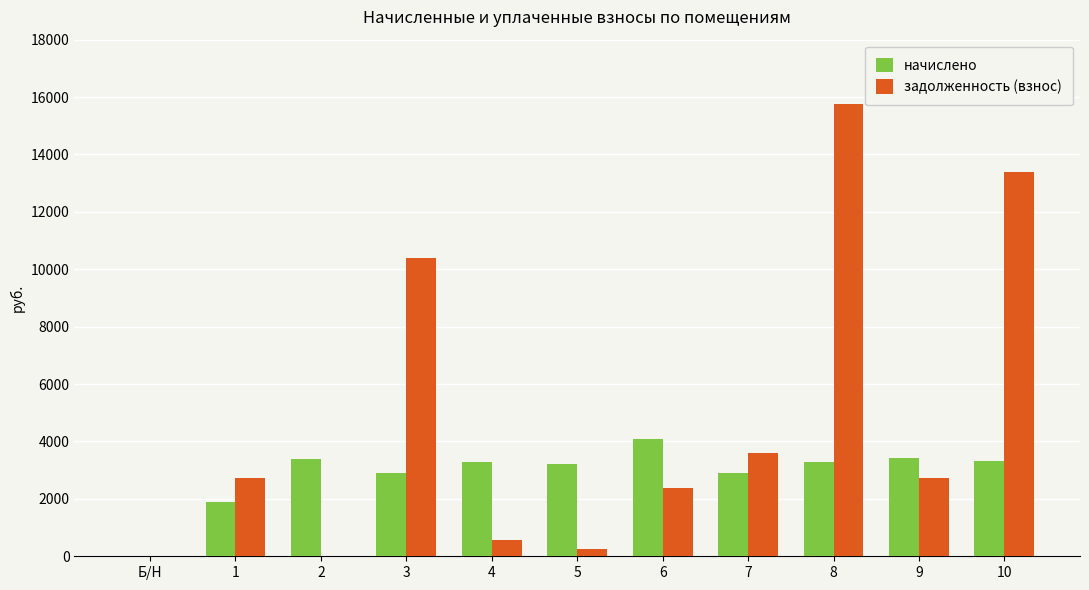

True or false: начислено has a value of 4509.4 at 7.

False